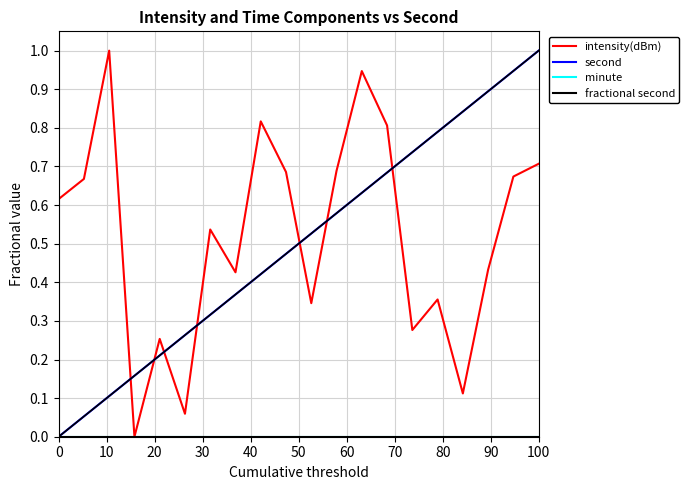

At which category is the sum across all series the highest?

100